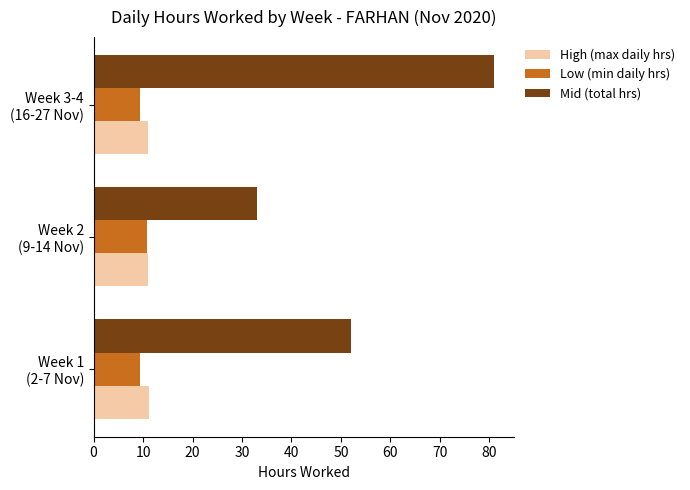

What is the average value of the Mid (total hrs) series?

55.3